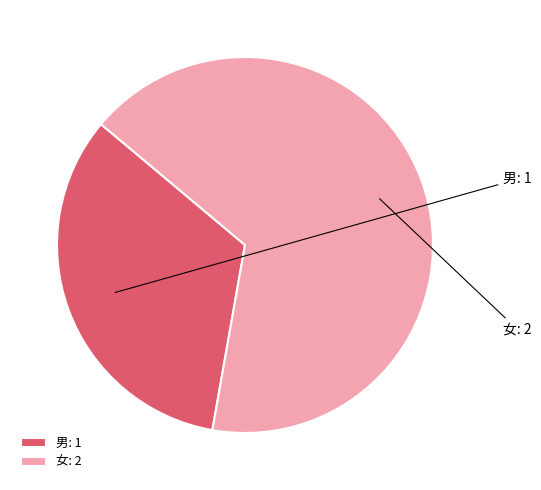

Rank the categories by value from highest to lowest.

女, 男